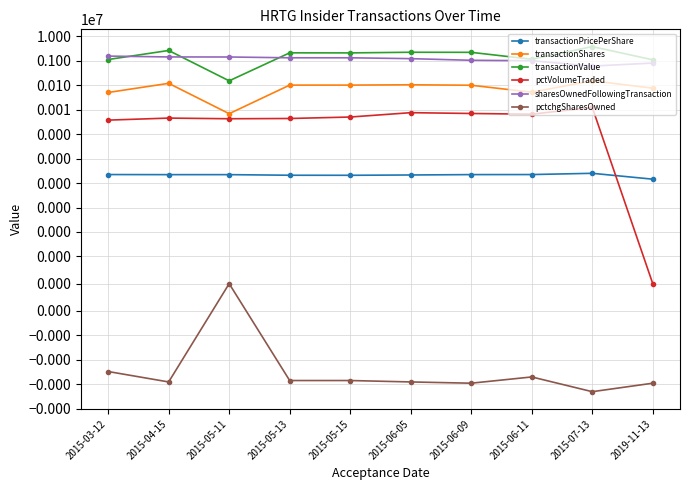

Where do transactionValue and sharesOwnedFollowingTransaction first cross each other?

2015-03-12 and 2015-04-15